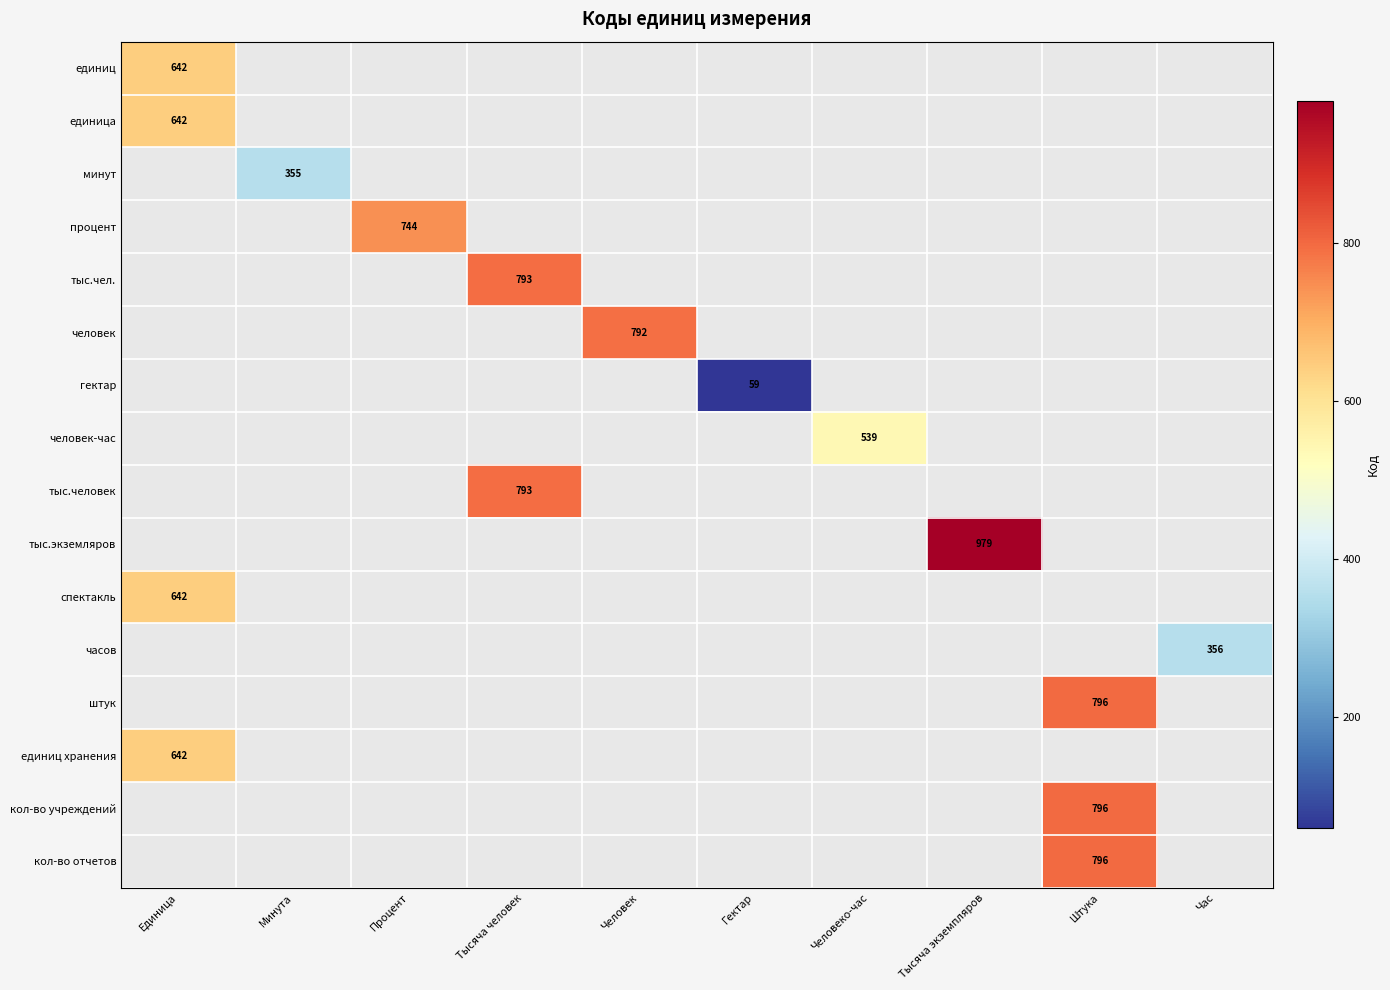

True or false: единиц хранения has a value of 955 at Единица.

False